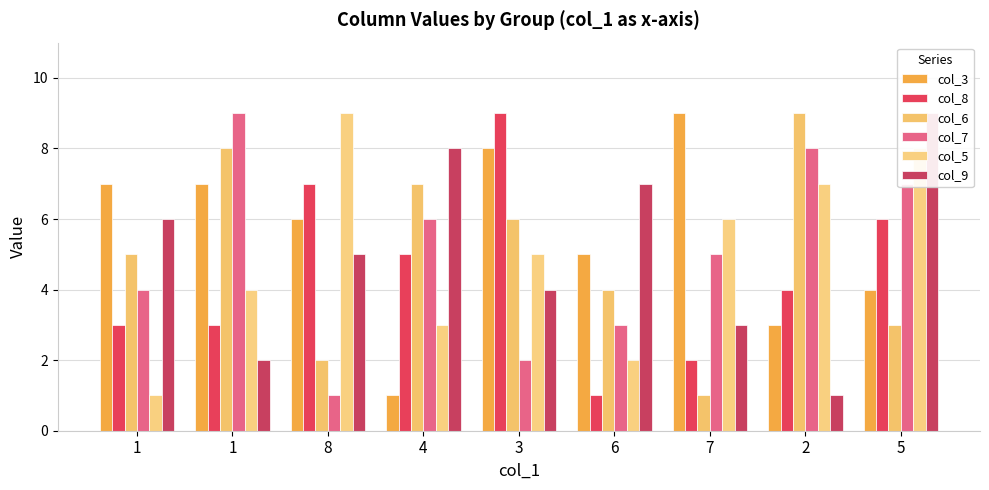

What is the sum of the col_7 values at 4 and 5?

13